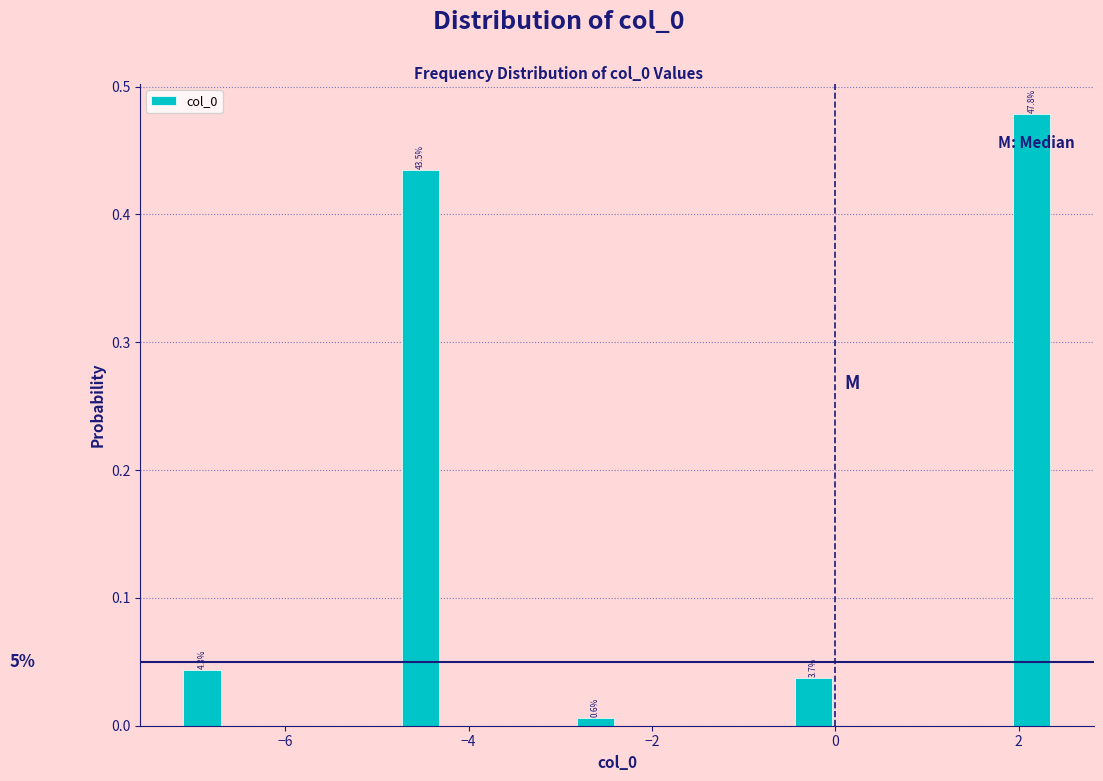

Around what value on the x-axis is the tallest bar? Give the approximate position of its centre, as read against the axis.

2.2